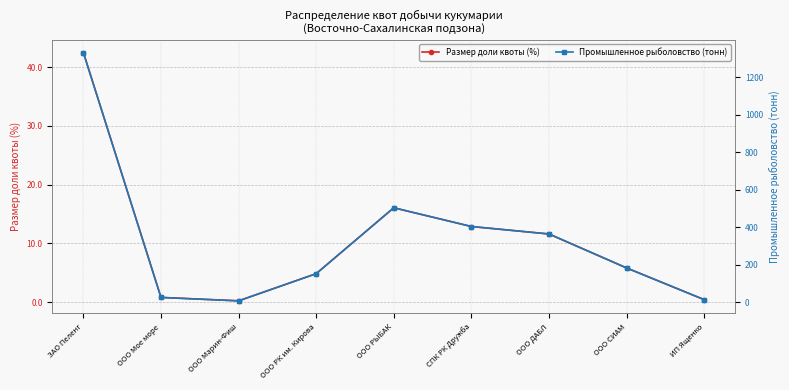

Which has a higher value, ООО РЫБАК or ООО Марин-Фиш?

ООО РЫБАК